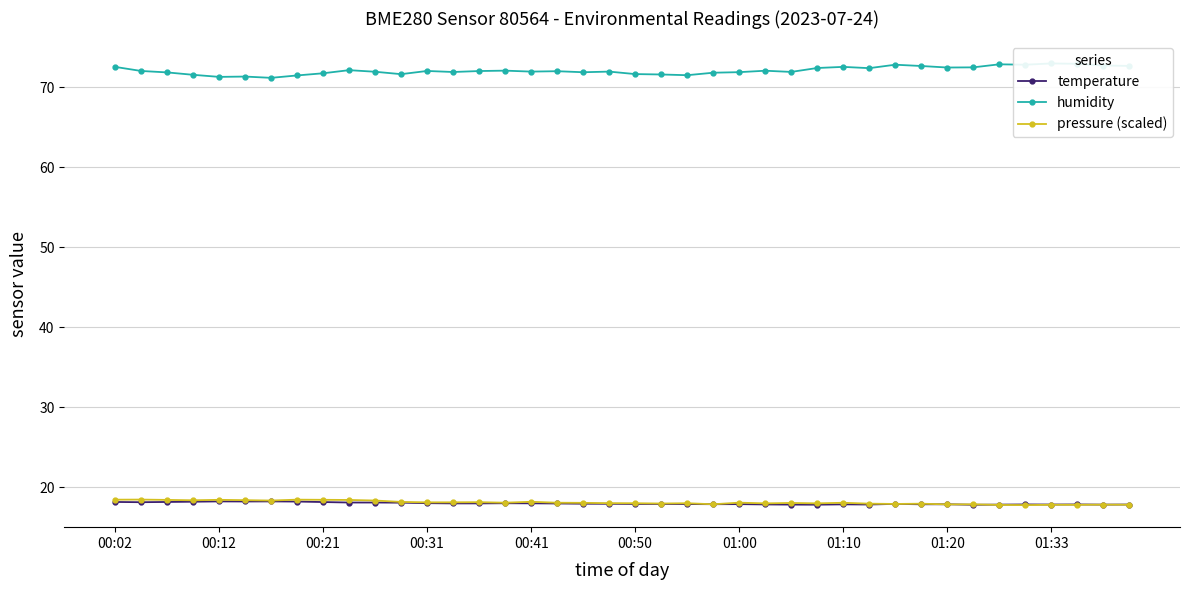

At which category is the sum across all series the highest?

00:02